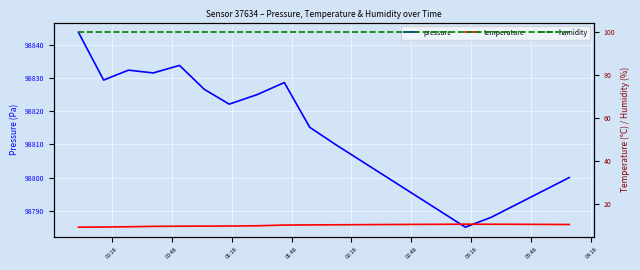

Which series has the largest total across all categories?

pressure